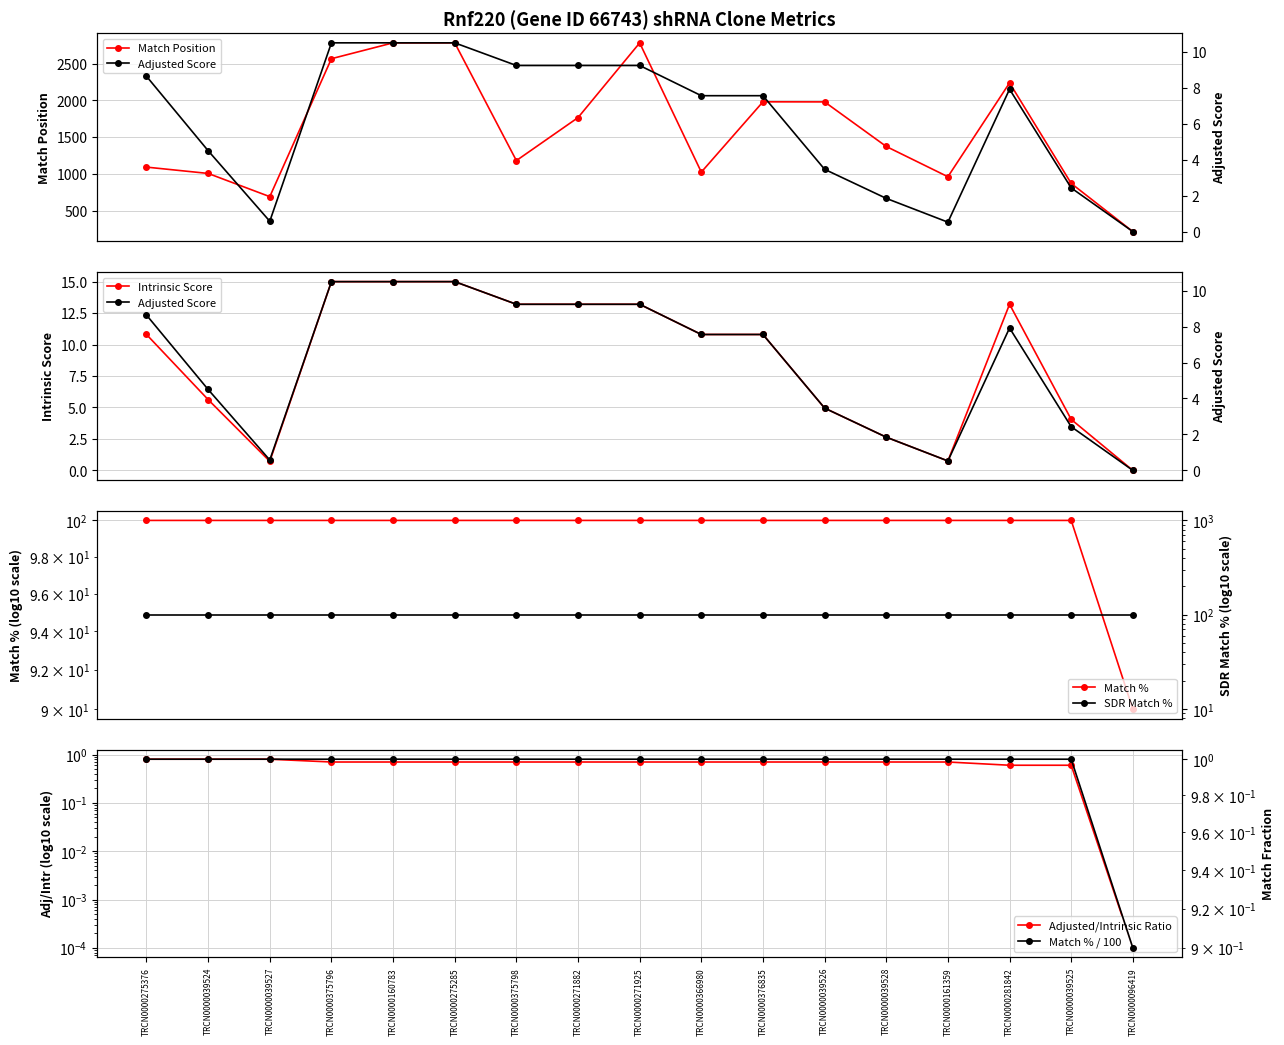

What is the average value of the Adjusted Score series?

6.1